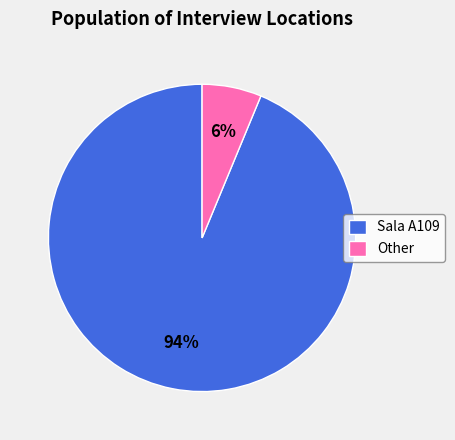

Does any single category account for the majority?

Yes